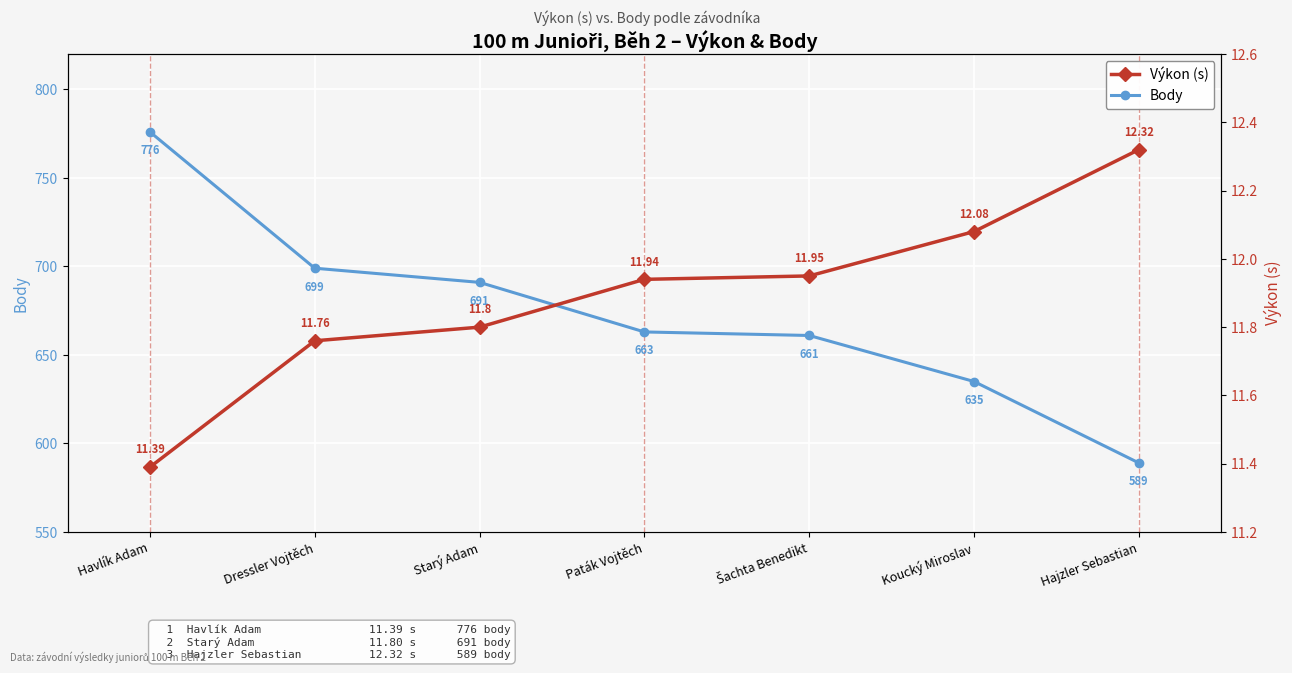

What is the value of the Body point at the 6th from the left?

635